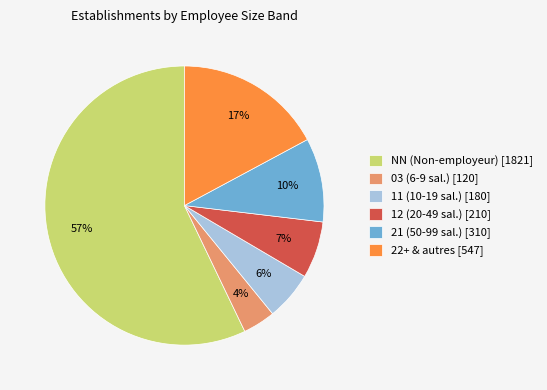

Is it true that 11 (10-19 sal.) [180] is 6% of the pie?

True